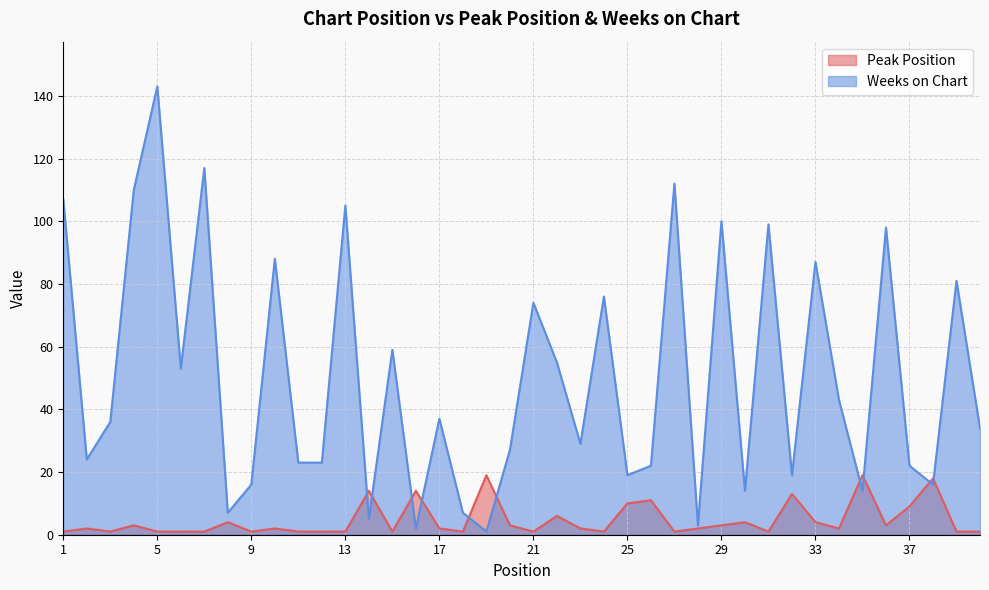

Is the value of Peak Position at 9 greater than the value of Weeks on Chart at 34?

No